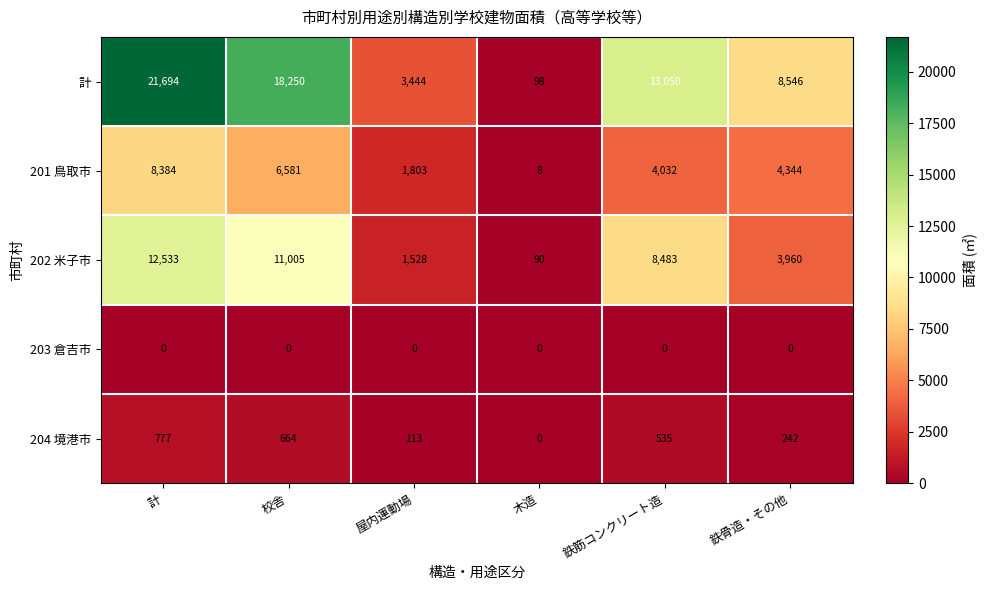

List the labels in order of 201 鳥取市 value, largest first.

計, 校舎, 鉄骨造・その他, 鉄筋コンクリート造, 屋内運動場, 木造